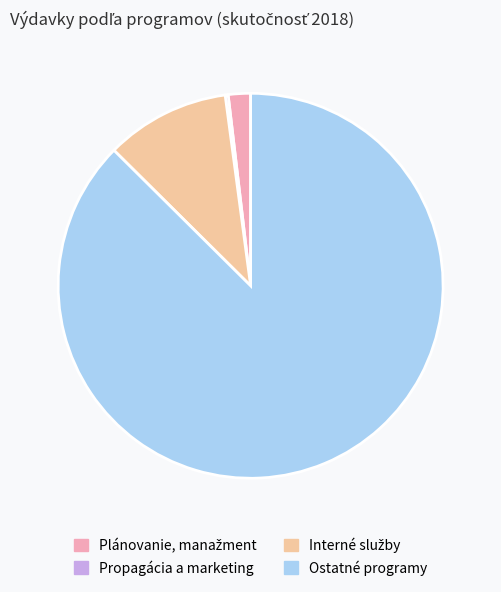

Which category has the biggest portion of the pie?

Ostatné programy